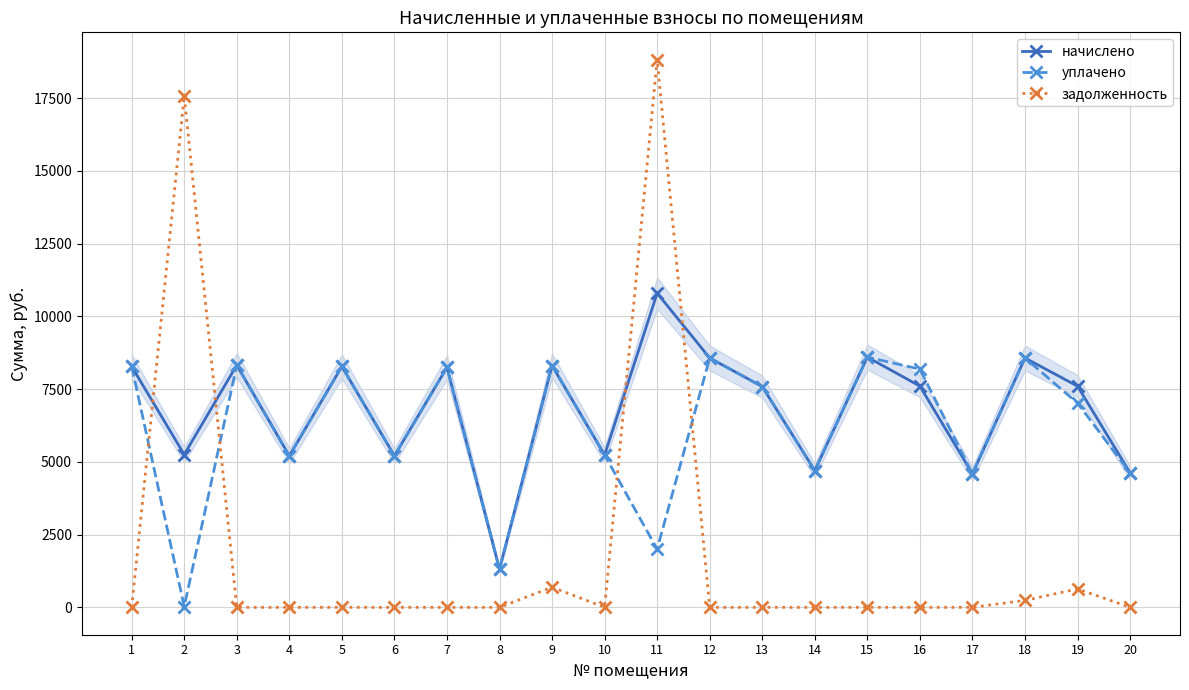

Where is the first local maximum for задолженность?

2